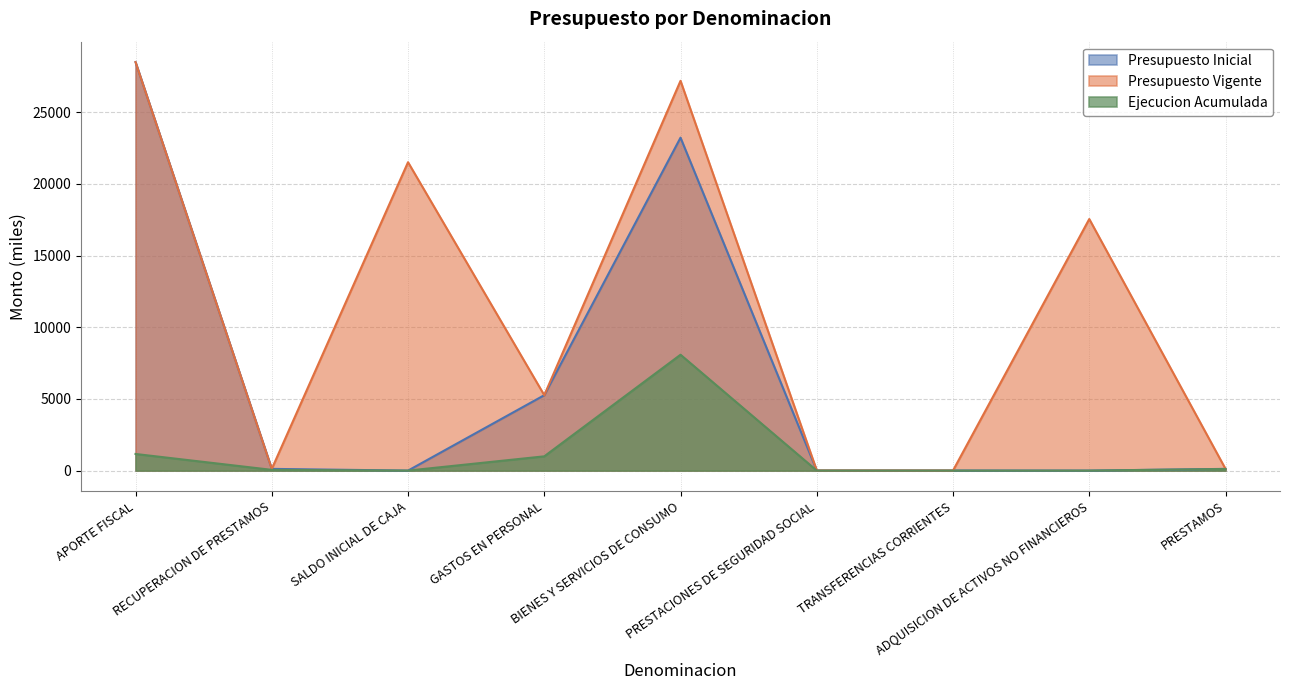

Which series has the largest range (max minus min)?

Presupuesto Inicial